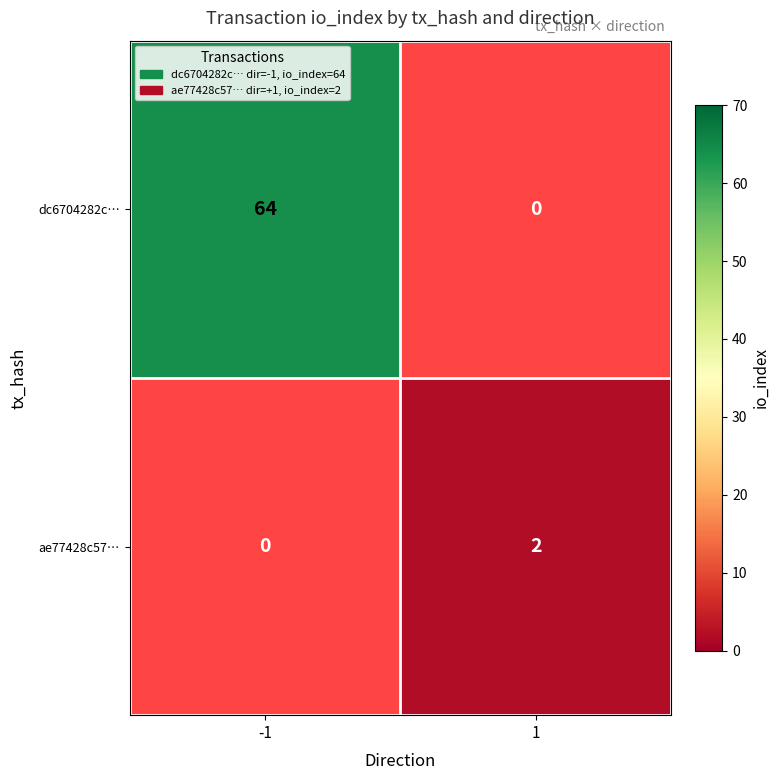

True or false: dc6704282c… has a value of 103 at -1.

False